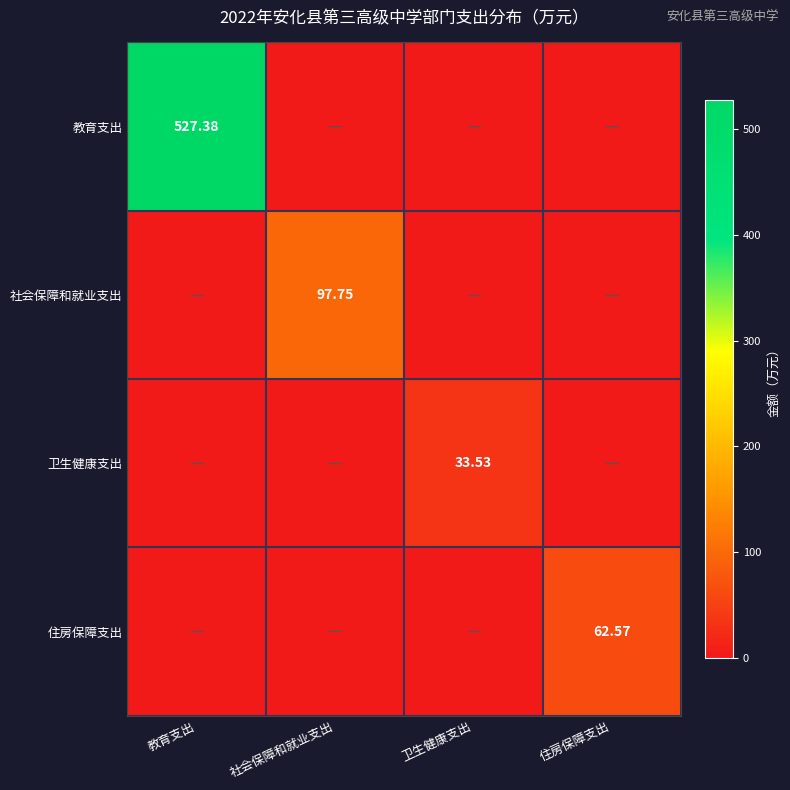

What is the spread (max minus min) of values at 社会保障和就业支出?

97.7